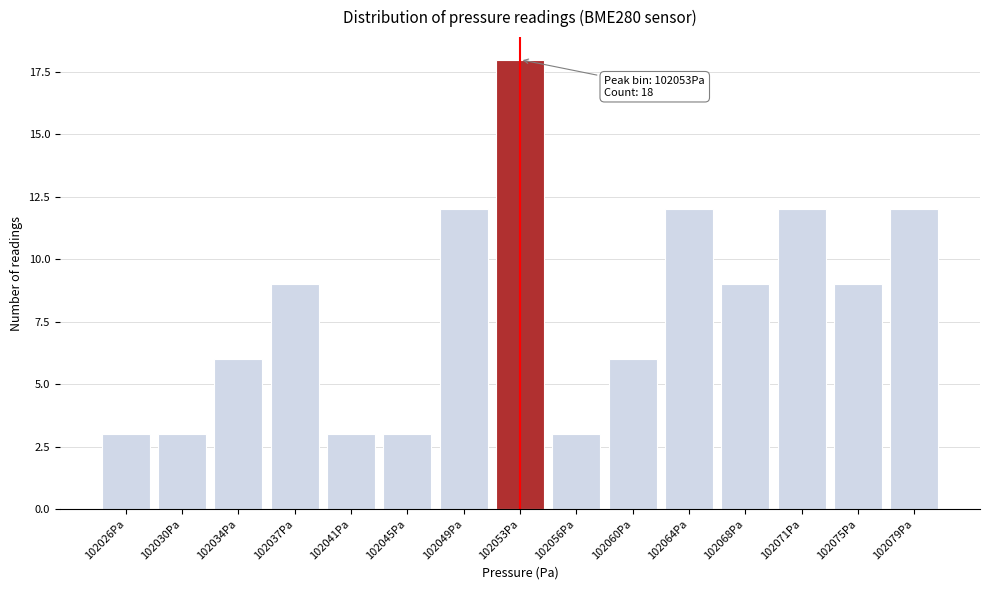

Reading left to right, list all the values displayed in this chart.

3	3	6	9	3	3	12	18	3	6	12	9	12	9	12